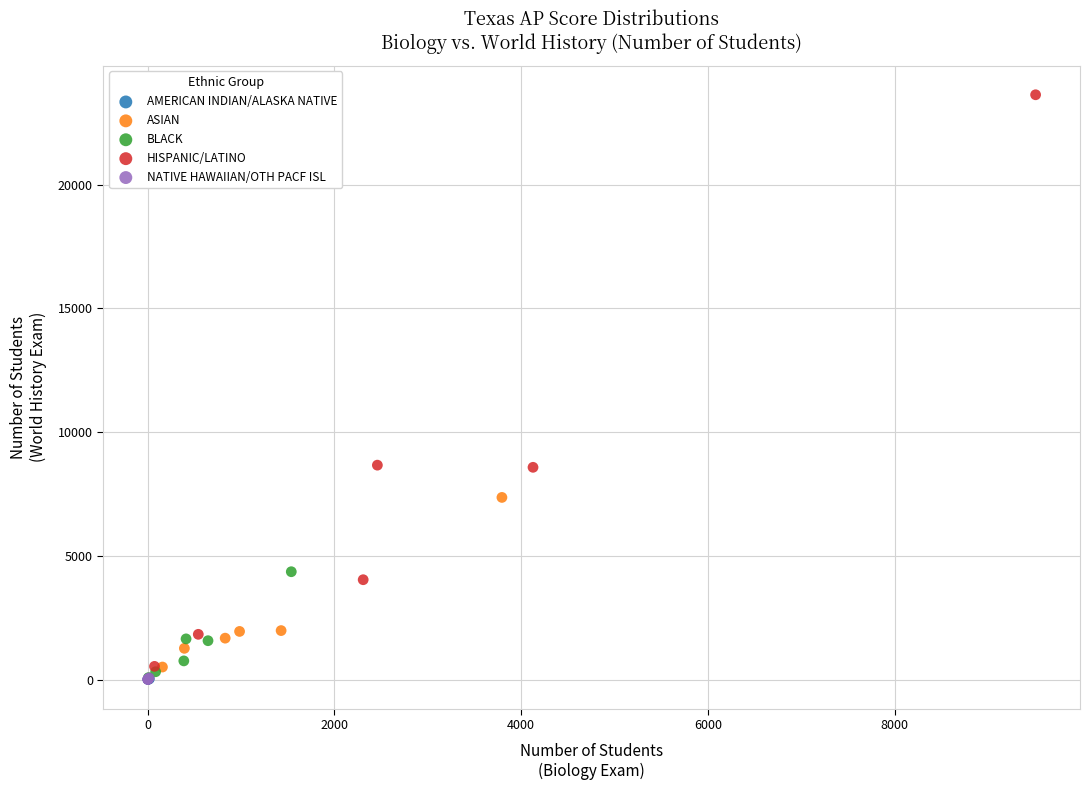

Which series reaches the maximum Y coordinate?

HISPANIC/LATINO